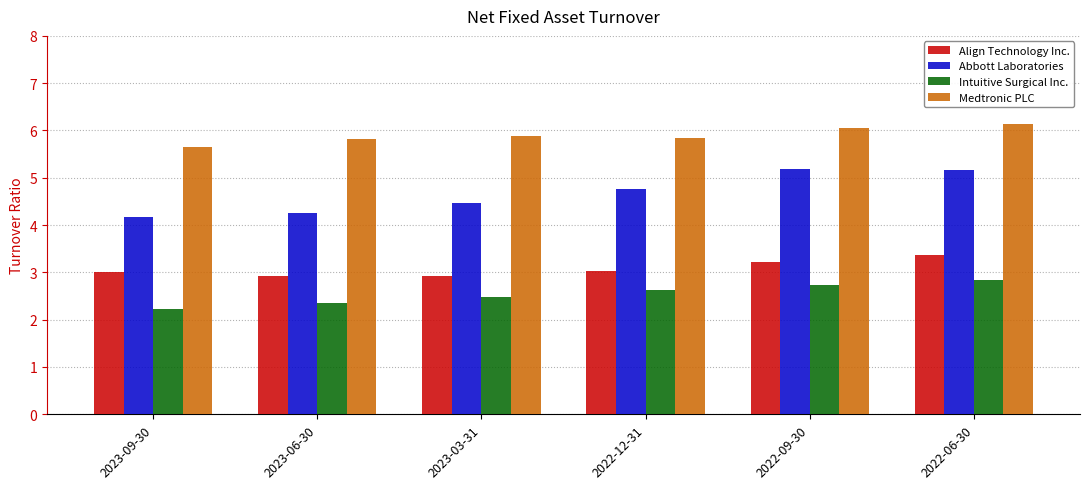

What is the difference between the maximum and minimum values in the Intuitive Surgical Inc. series?

0.6